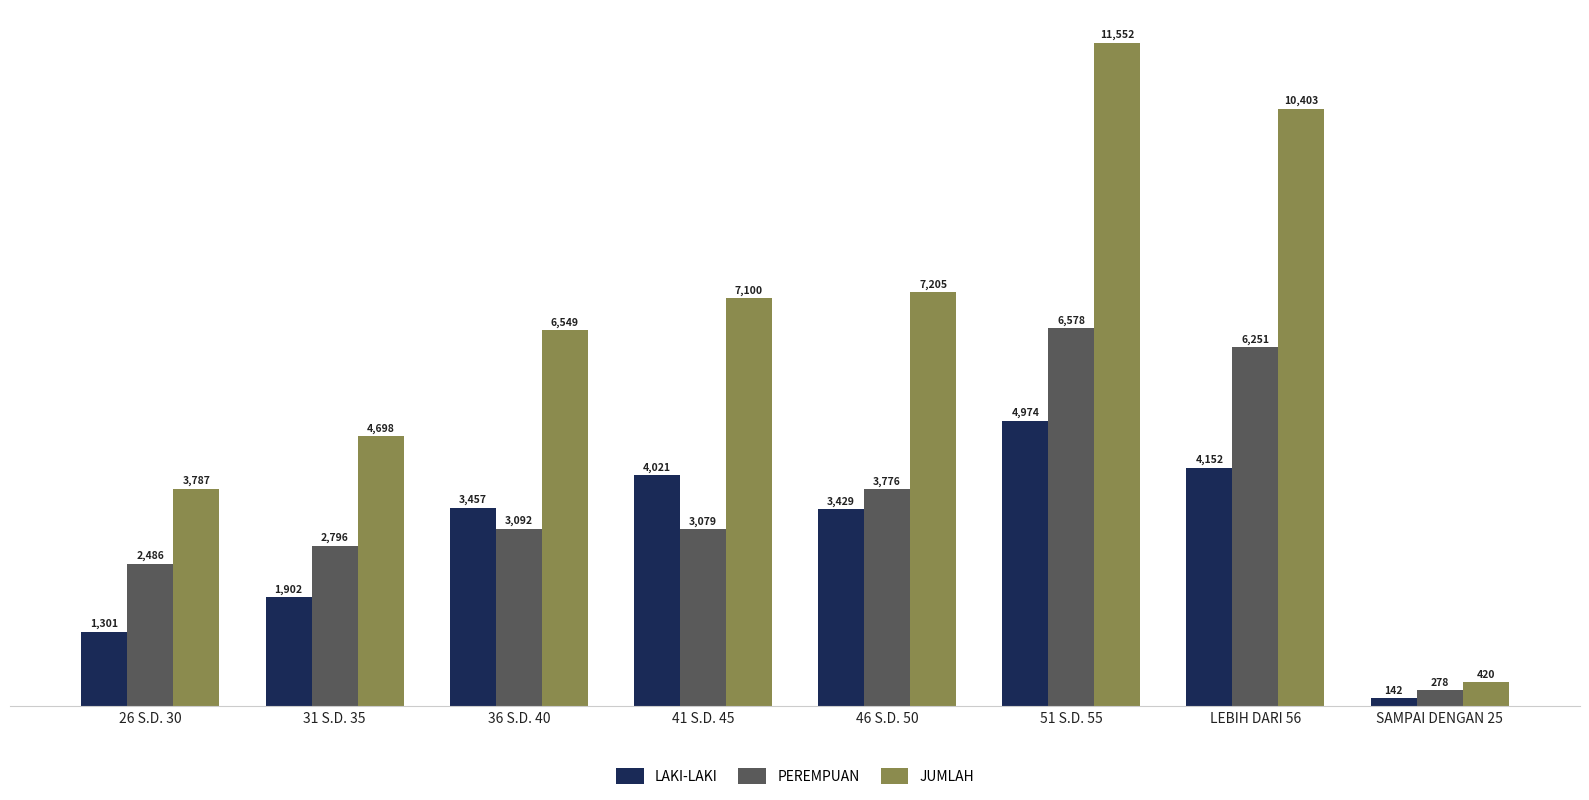

What is the sum of the JUMLAH values at 41 S.D. 45 and 31 S.D. 35?

11798